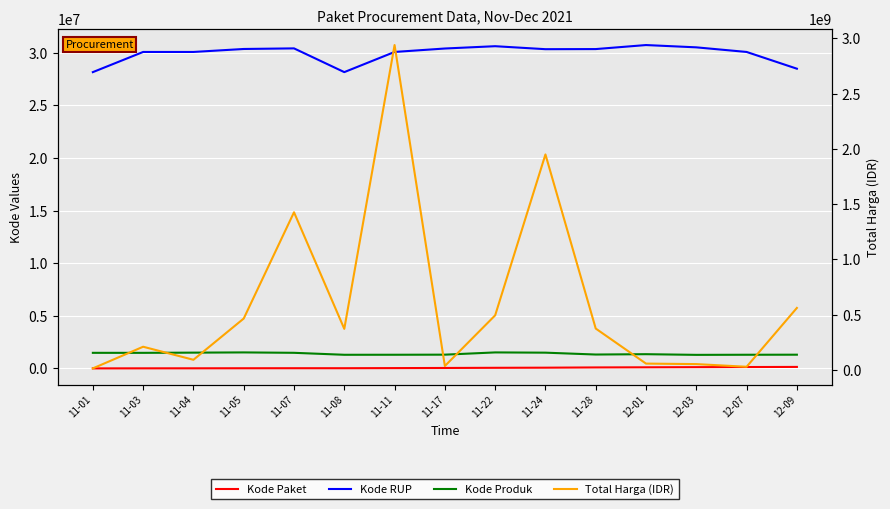

Where is Kode RUP nearest to the value 29458099?

11-03